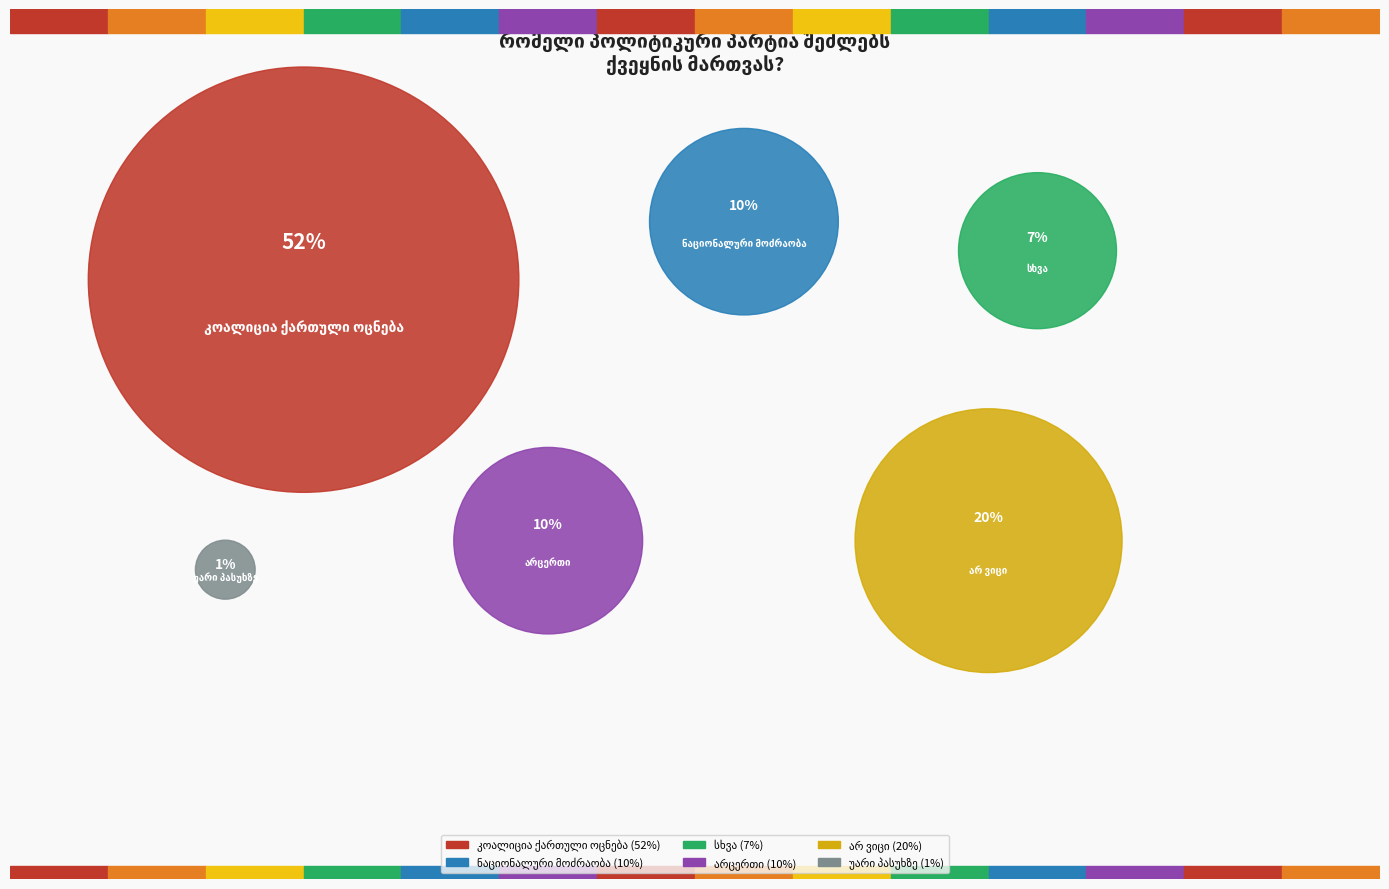

Does any single category account for the majority?

Yes